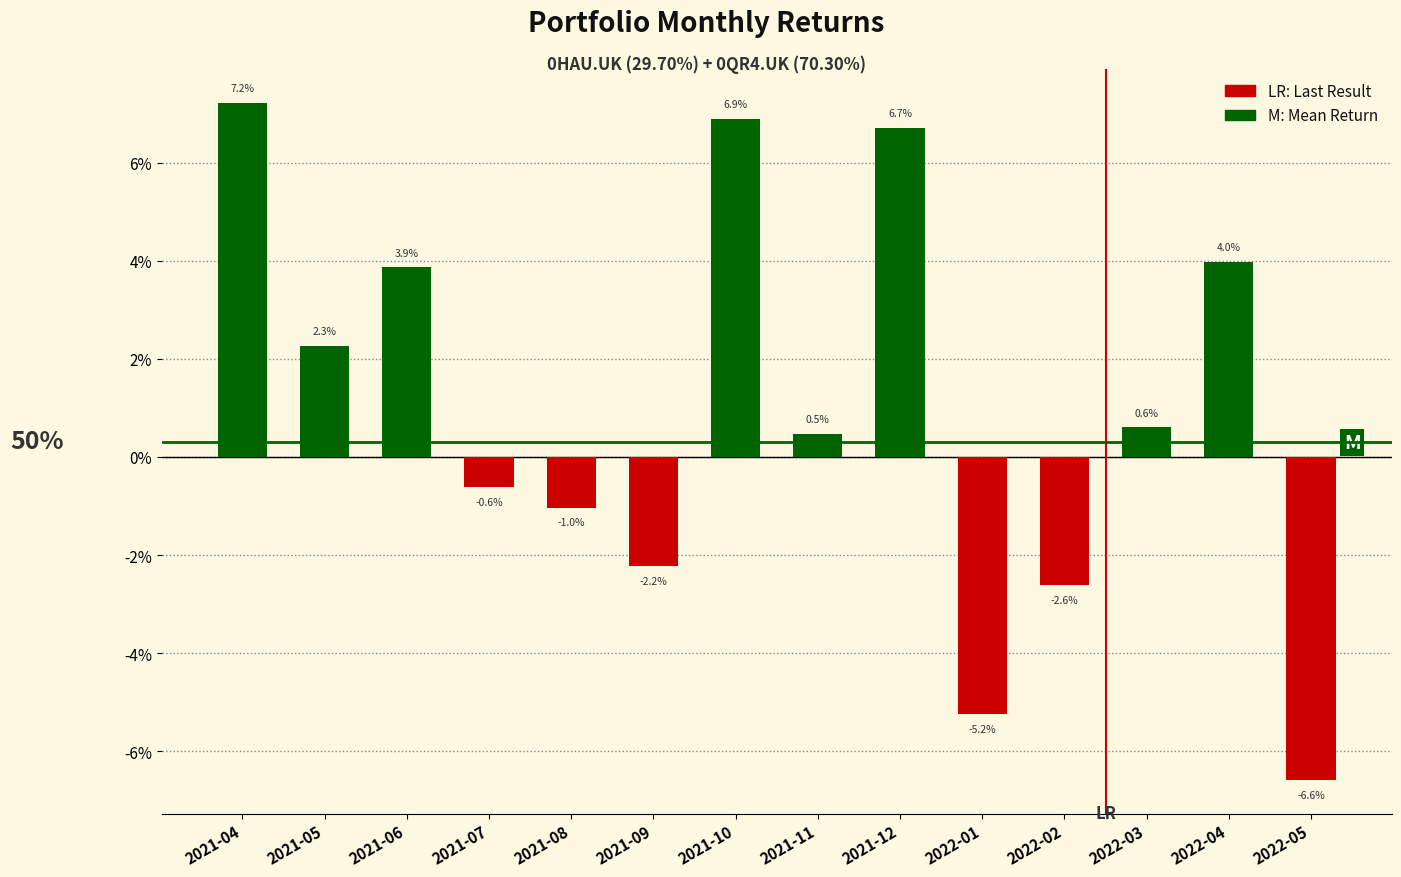

Does the chart contain any negative values?

Yes